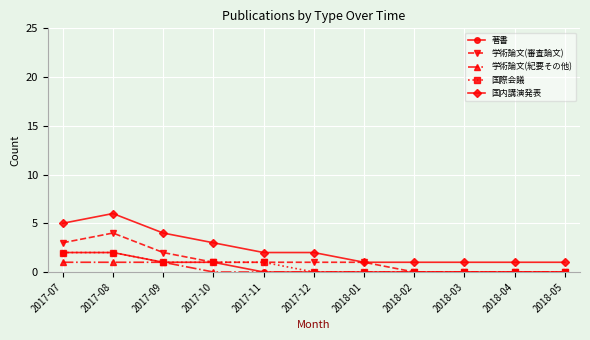

How many lines are shown in the chart?

5